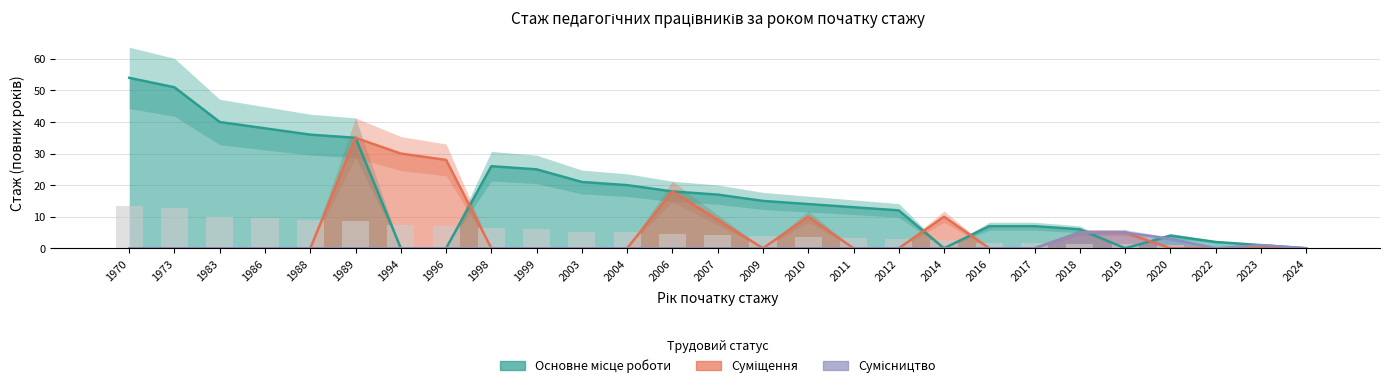

List the series in order of their overall mean, lowest first.

Сумісництво, Суміщення, Основне місце роботи